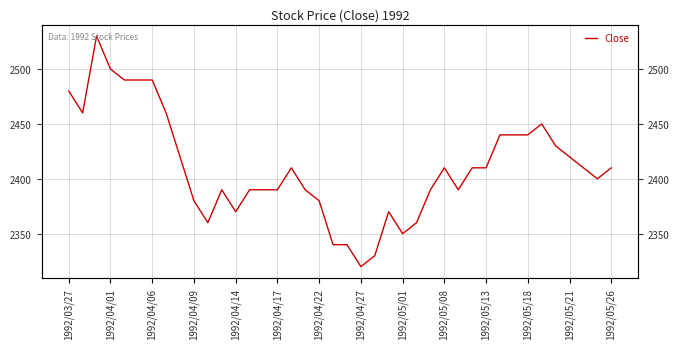

Is this an area chart (filled region under the line)?

No